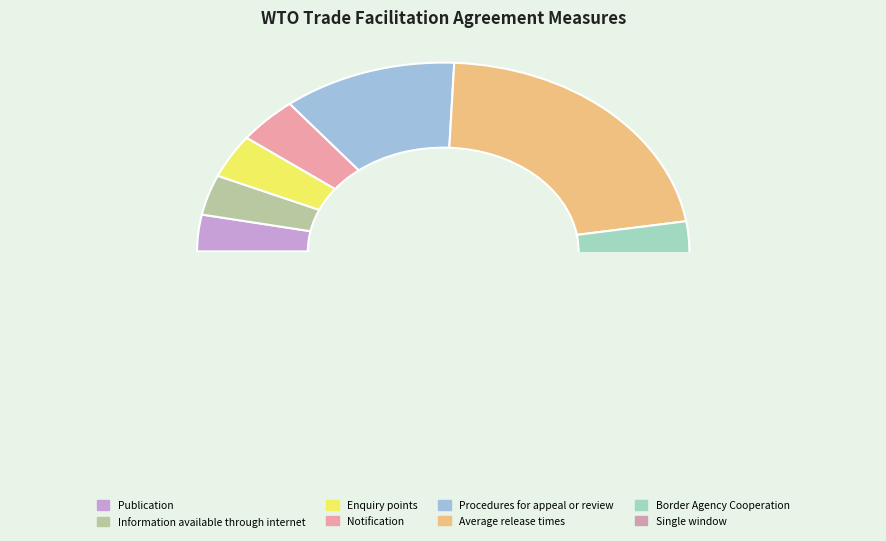

Combined, do Procedures for
appeal or review and Publication account for over 50%?

No